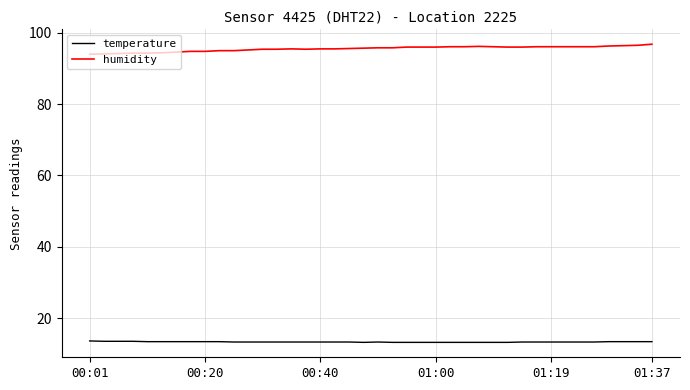

What is the difference between the maximum and minimum values in the humidity series?

2.8